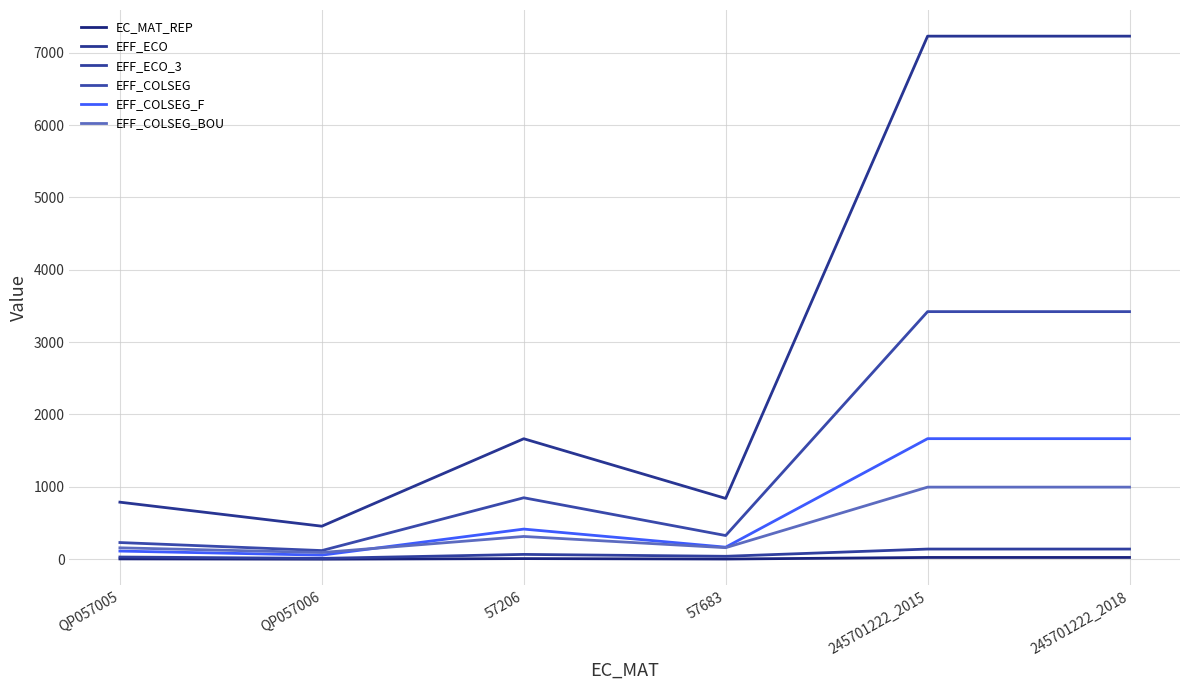

Rank the series by their maximum value, from lowest to highest.

EC_MAT_REP, EFF_ECO_3, EFF_COLSEG_BOU, EFF_COLSEG_F, EFF_COLSEG, EFF_ECO